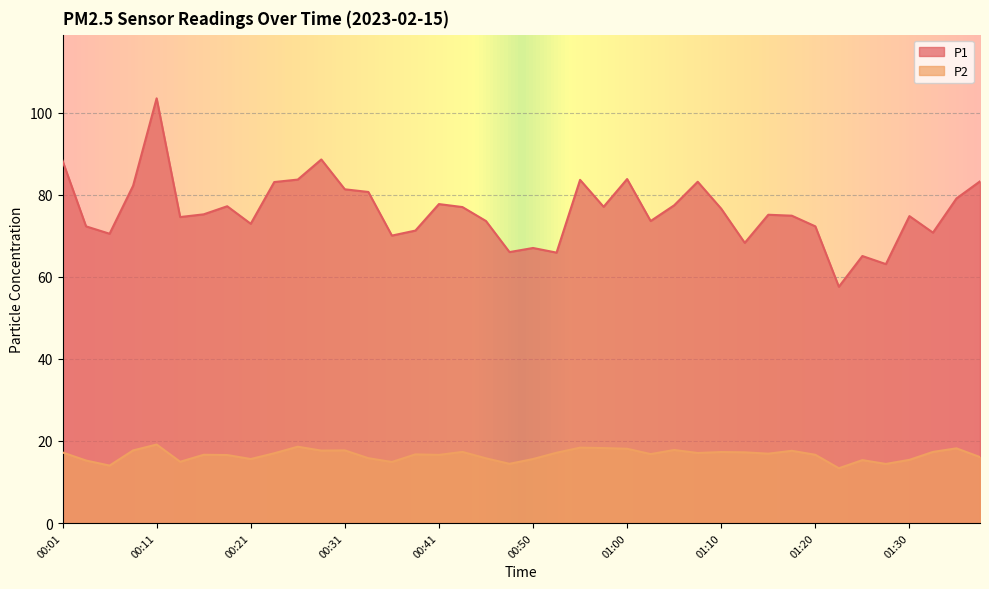

Reading left to right, what are all the values shown in this chart?

P1: 88.3	72.3	70.5	82.2	103.5	74.6	75.2	77.2	72.9	83.1	83.7	88.6	81.3	80.7	70.0	71.3	77.7	77.0	73.6	66.0	67.0	65.9	83.6	77.1	83.8	73.6	77.4	83.2	76.6	68.3	75.1	74.9	72.3	57.6	65.1	63.1	74.8	70.8	79.1	83.3
P2: 17.2	15.2	14.0	17.7	19.1	14.9	16.6	16.6	15.6	17.0	18.6	17.6	17.7	15.8	14.9	16.7	16.6	17.3	15.8	14.4	15.6	17.1	18.4	18.3	18.1	16.8	17.8	17.1	17.3	17.2	16.9	17.6	16.6	13.3	15.3	14.4	15.4	17.3	18.2	16.1